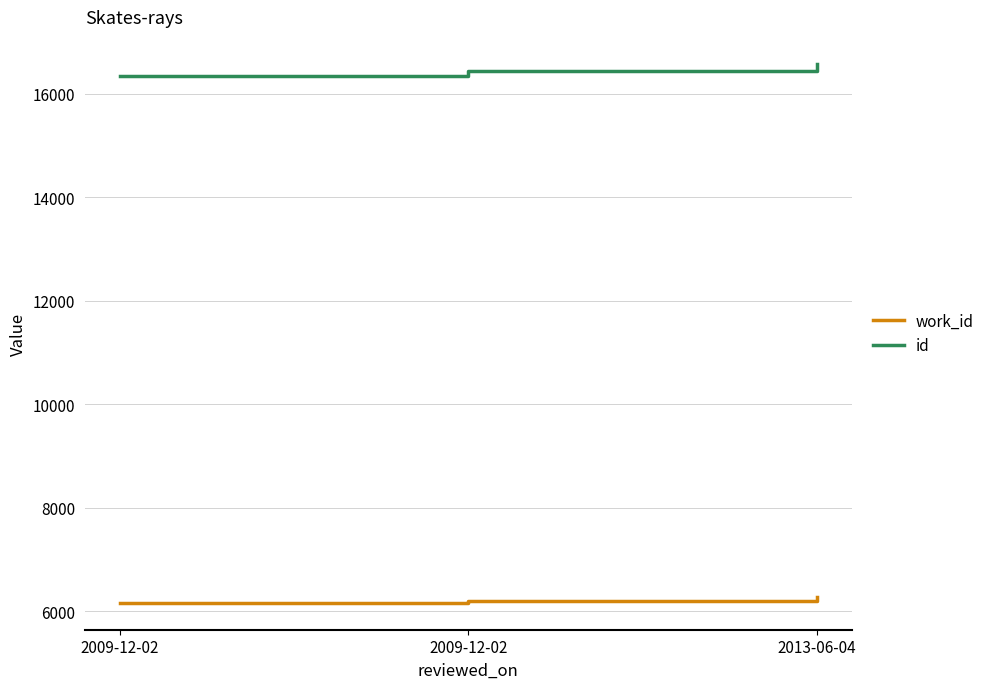

Rank the categories by id value from lowest to highest.

2009-12-02, 2009-12-02, 2013-06-04